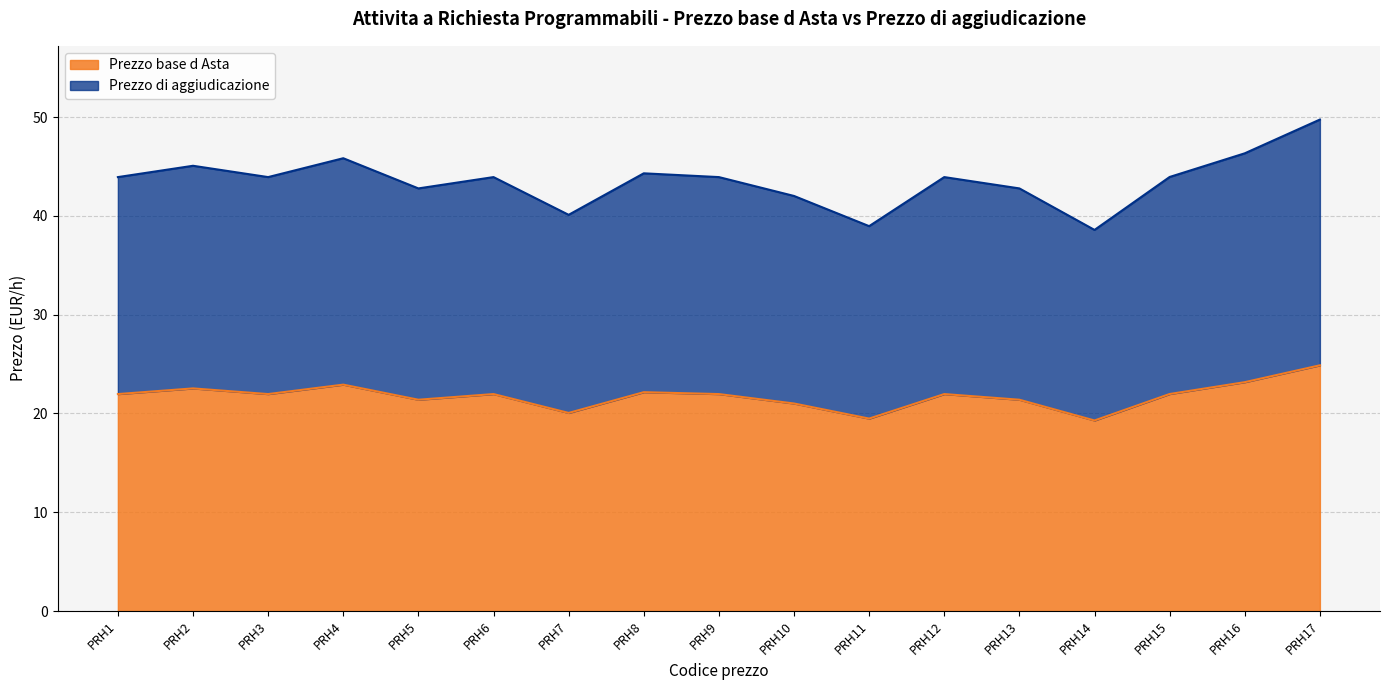

What is the sum of all Prezzo base d Asta values?

370.1